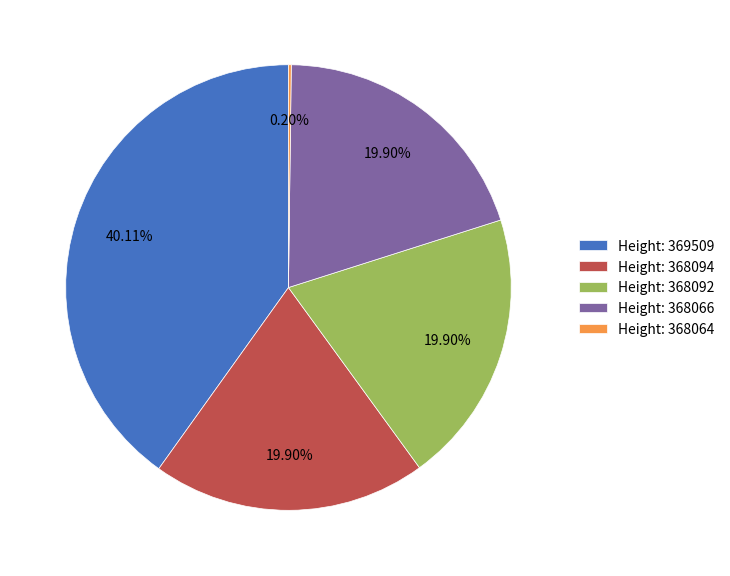

Does any single category account for the majority?

No